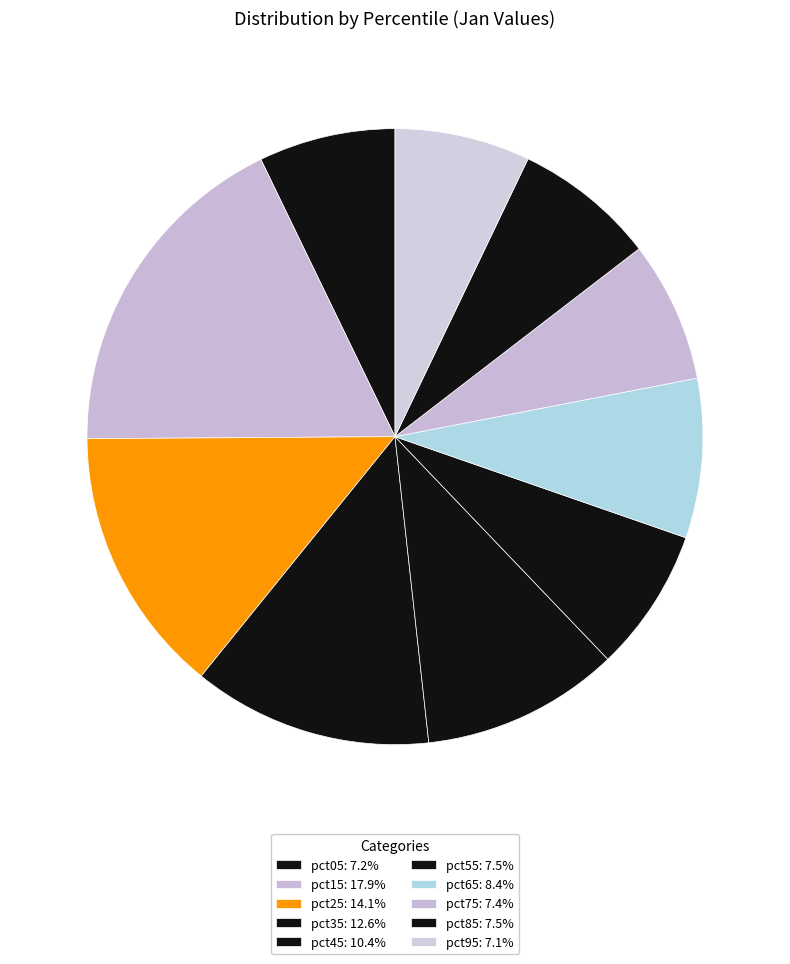

Do pct95 and pct45 together represent more than half of the pie?

No